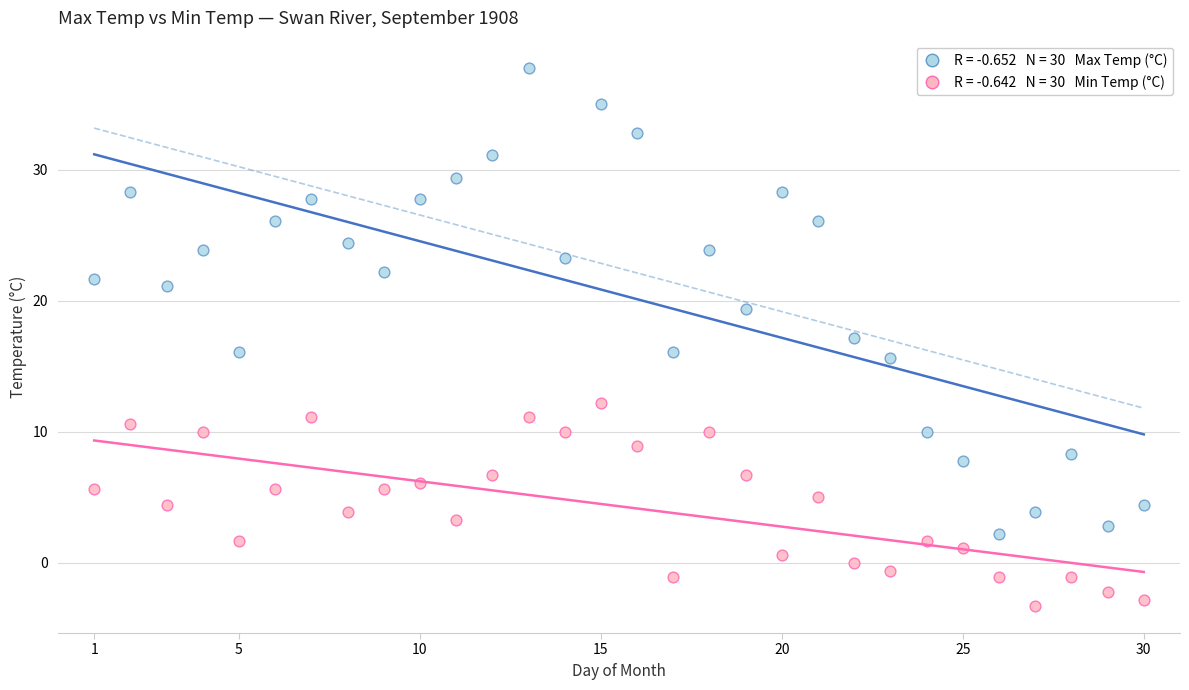

Across all data points, what is the range of Y values (max minus min)?

41.1